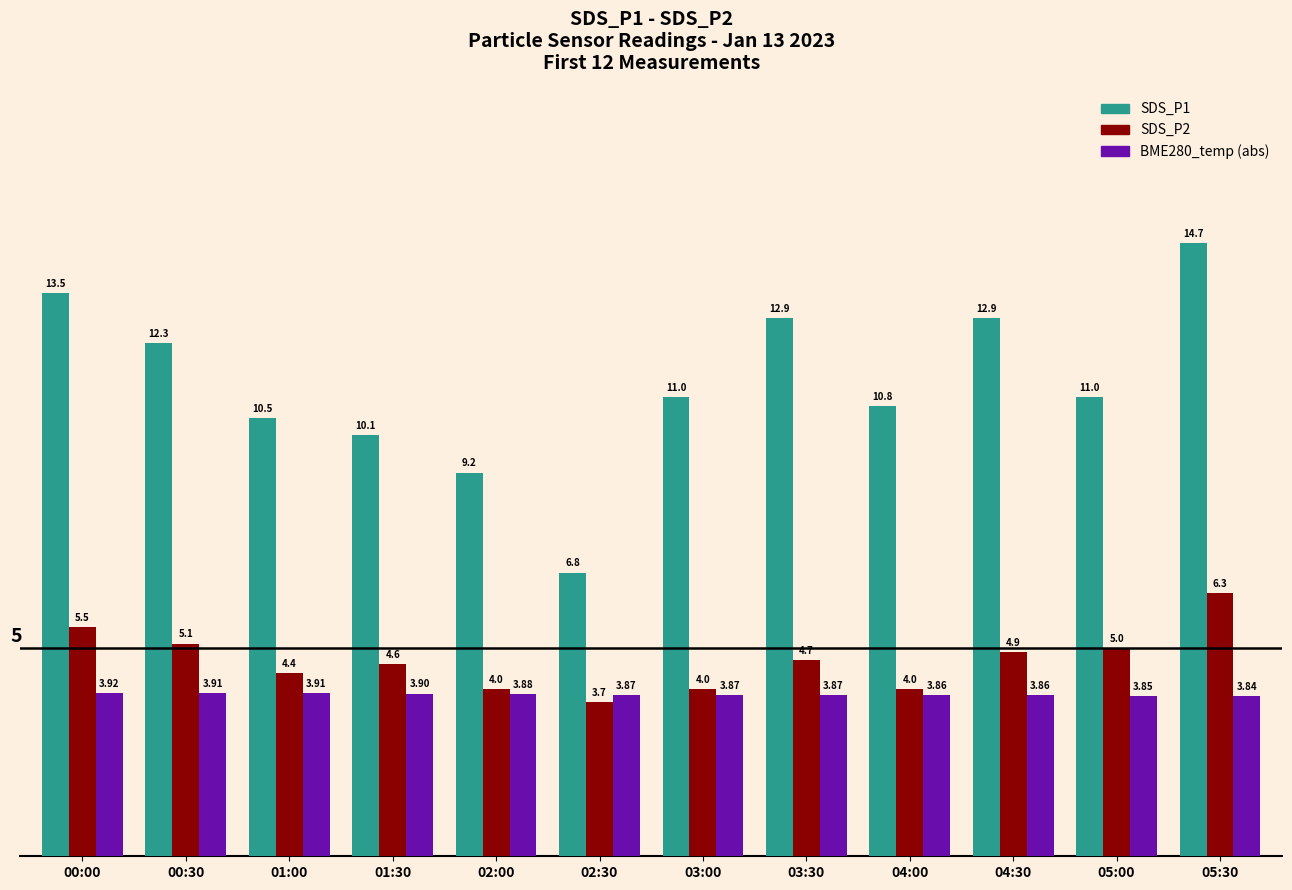

What is the label of the 7th bar from the left?

03:00